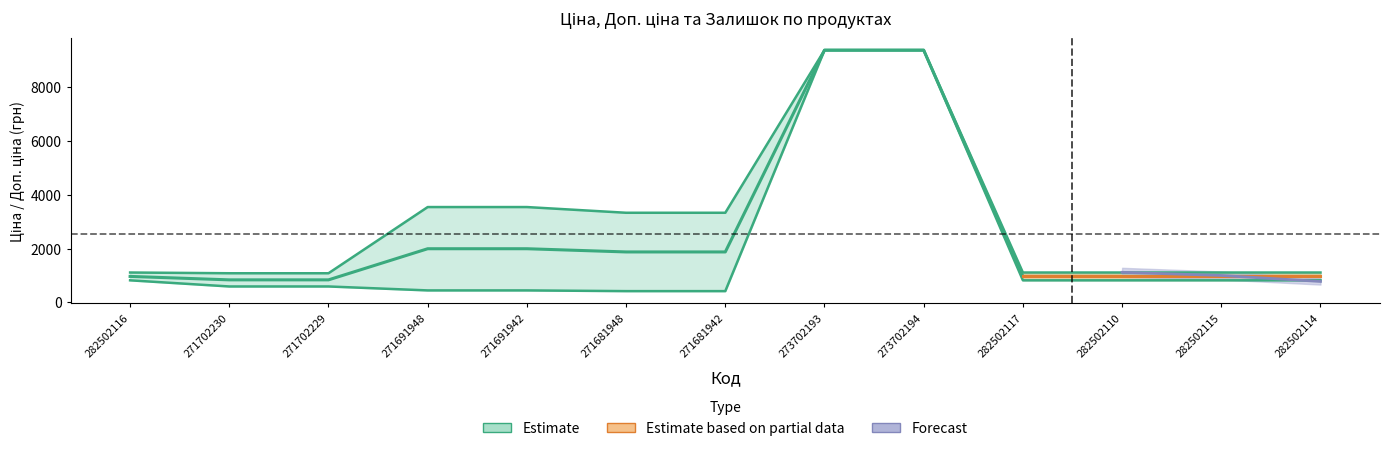

At which label does Доп. ціна first exceed 1109?

282502116